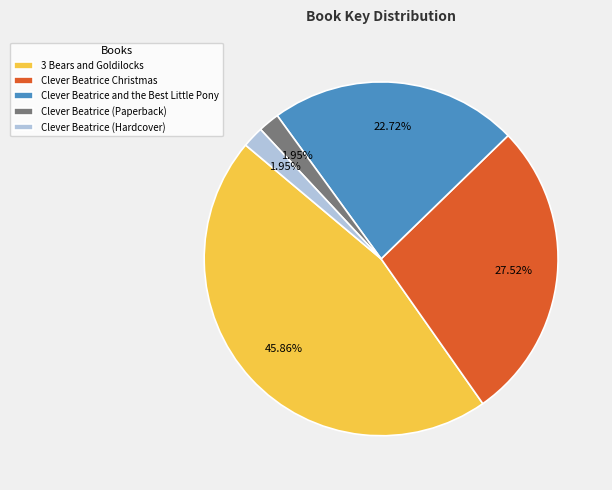

What is the largest slice in the pie chart?

3 Bears and Goldilocks